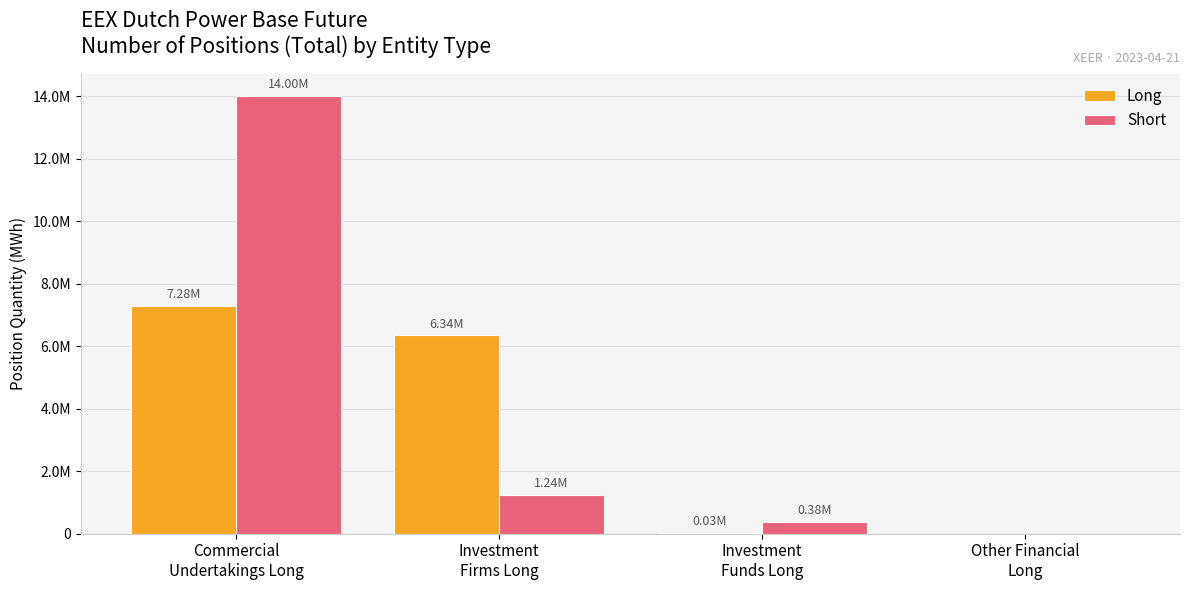

Between Investment
Funds Long and Commercial
Undertakings Long, which is larger?

Commercial
Undertakings Long